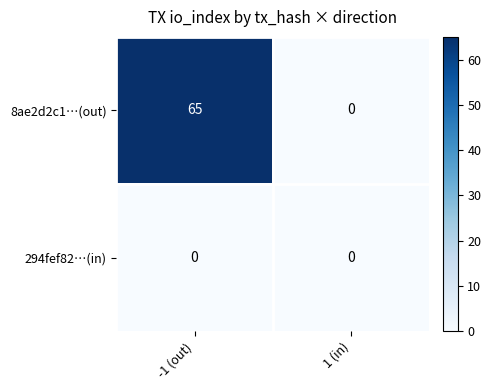

Rank the series by their maximum value, from lowest to highest.

294fef82…(in), 8ae2d2c1…(out)